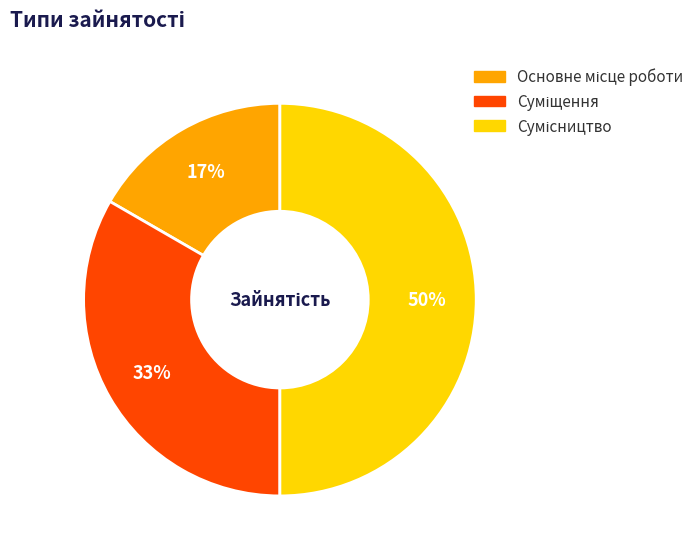

To the nearest percent, what is the difference between the largest and smallest slice percentages?

33%